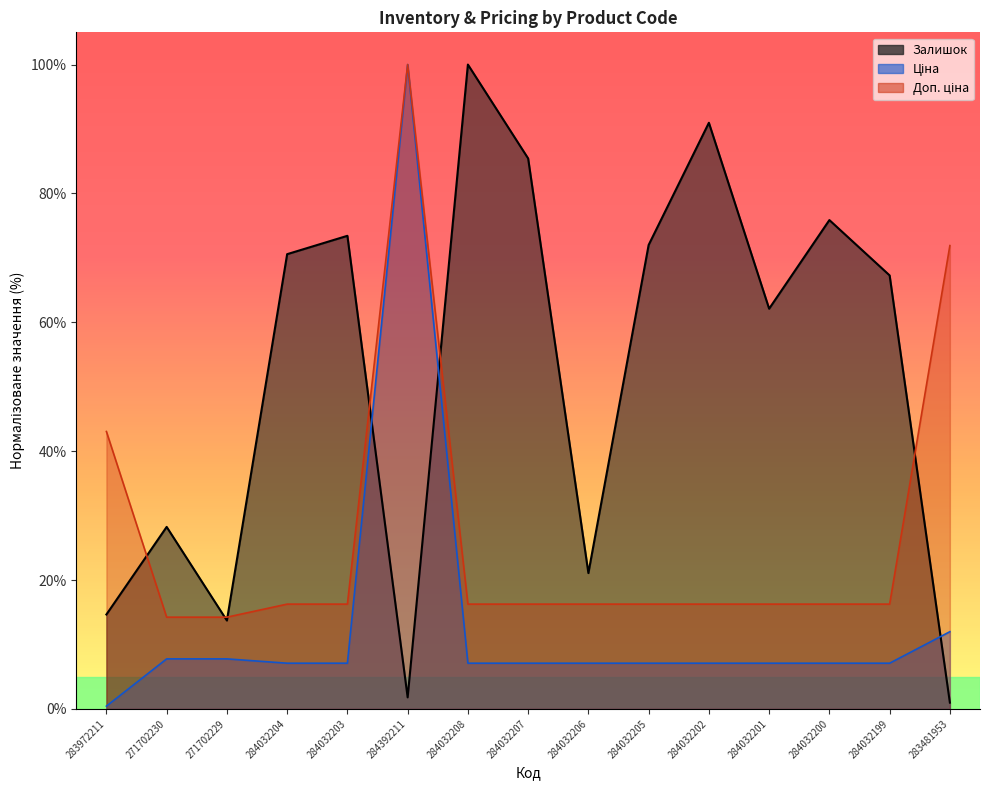

Reading left to right, list all the values displayed in this chart.

Залишок: 14.7	28.2	13.7	70.6	73.4	1.8	100.0	85.4	21.1	72.0	91.0	62.1	75.9	67.3	1.0
Ціна: 0.4	7.8	7.8	7.1	7.1	100.0	7.1	7.1	7.1	7.1	7.1	7.1	7.1	7.1	12.0
Доп. ціна: 43.1	14.2	14.2	16.3	16.3	100.0	16.3	16.3	16.3	16.3	16.3	16.3	16.3	16.3	71.9